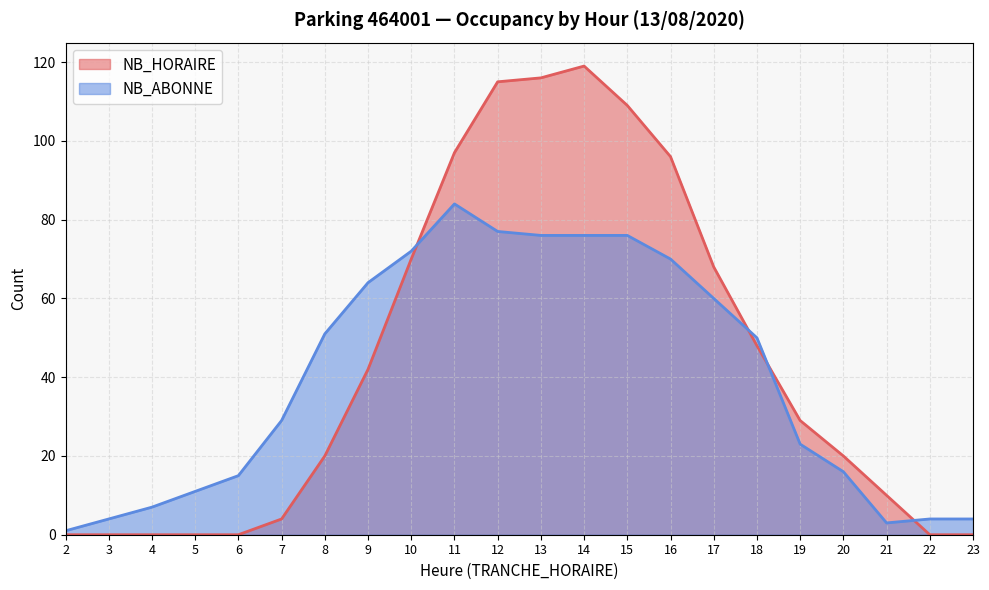

What is the average value of the NB_HORAIRE series?

44